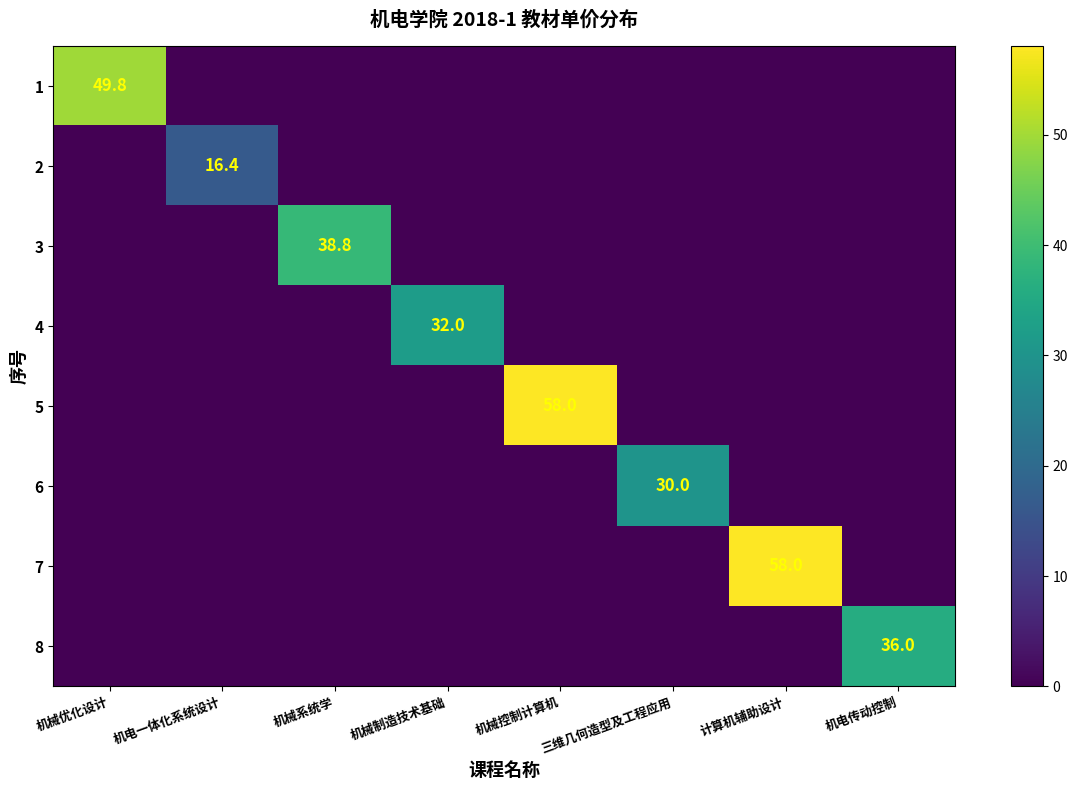

What is the highest value of the 2 series?

16.4